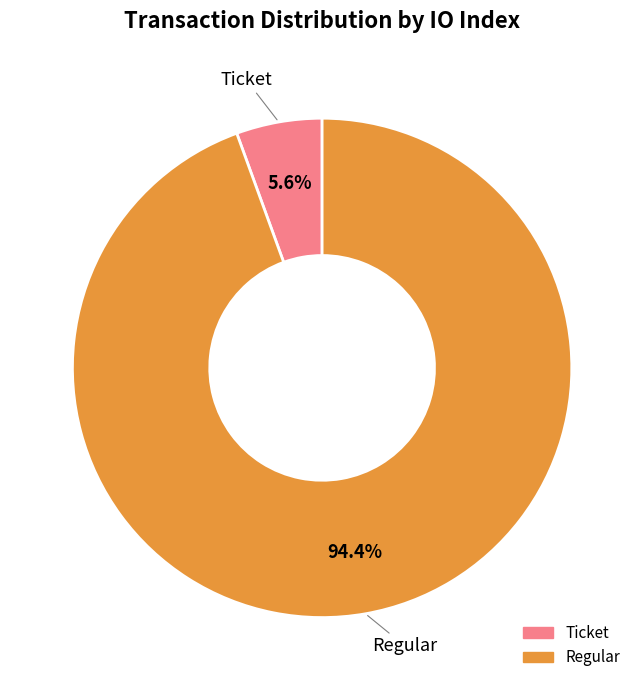

To the nearest percent, what is the average slice percentage?

50%